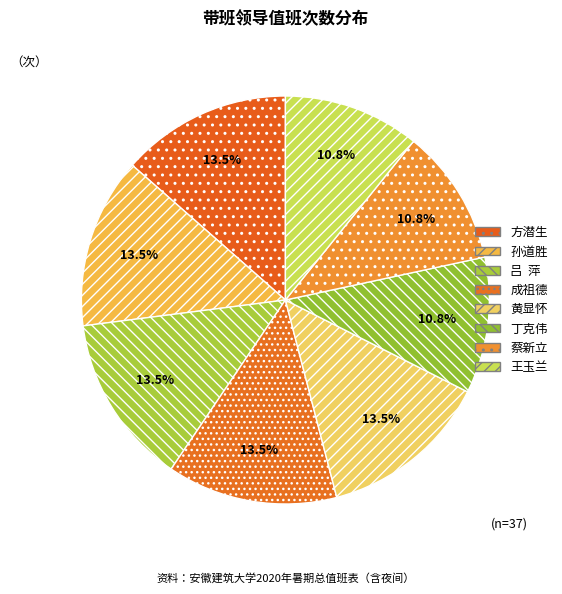

To the nearest percent, what portion does 蔡新立 represent?

11%